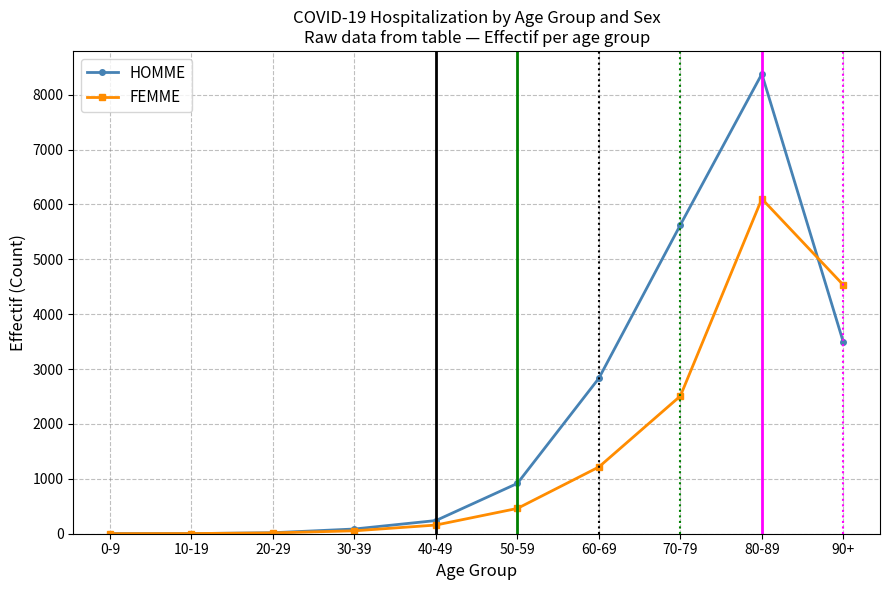

Is this an area chart (filled region under the line)?

No